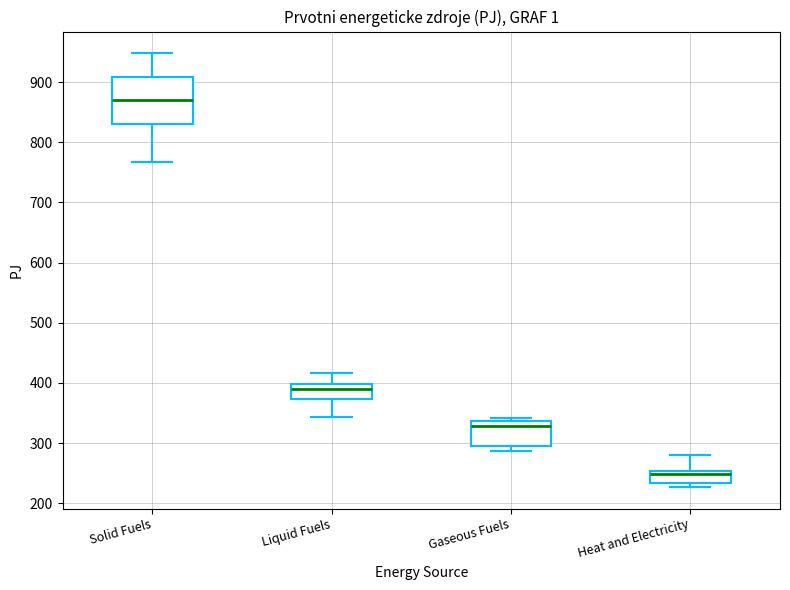

Where does the lower whisker of the box for Solid Fuels end on the y-axis? The values are not printed on the chart, so give them approximately, as read against the axis.

770